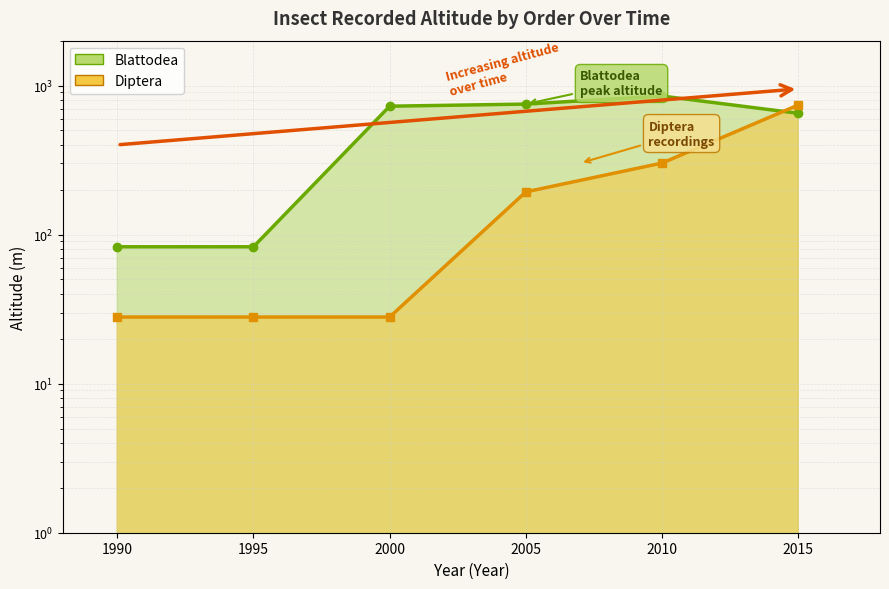

Between 2010 and 2000, which is larger?

2010